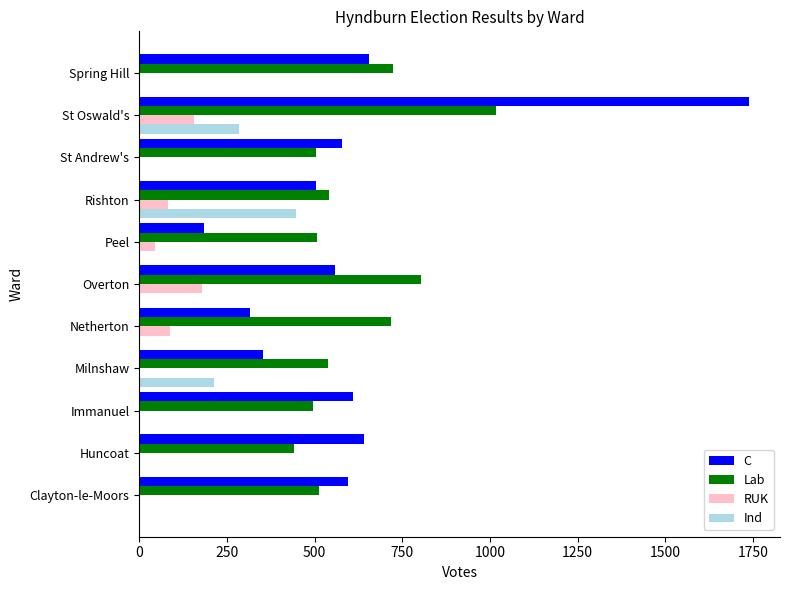

Is it true that Lab equals 852 at Rishton?

False